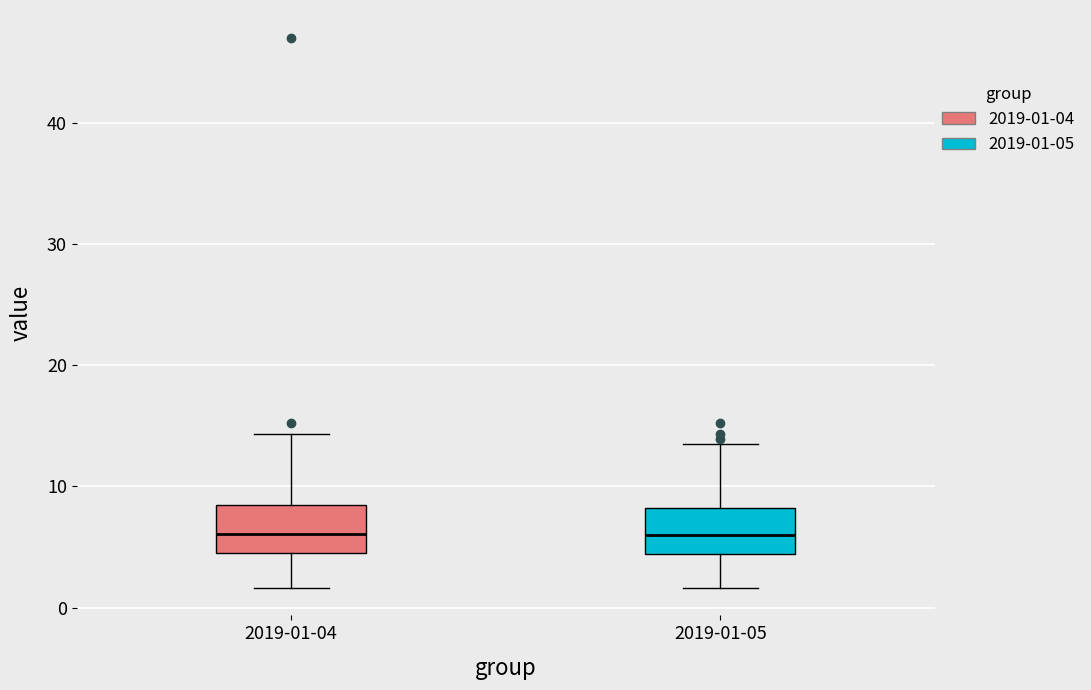

Reading left to right, read every box against the y-axis: the position of its median line, the range the box covers, and the ends of its whiskers. The values are not printed on the chart, so give them approximately, as read against the axis.

2019-01-04: median 6, box 4 to 8, whiskers 2 to 14
2019-01-05: median 6, box 4 to 8, whiskers 2 to 14